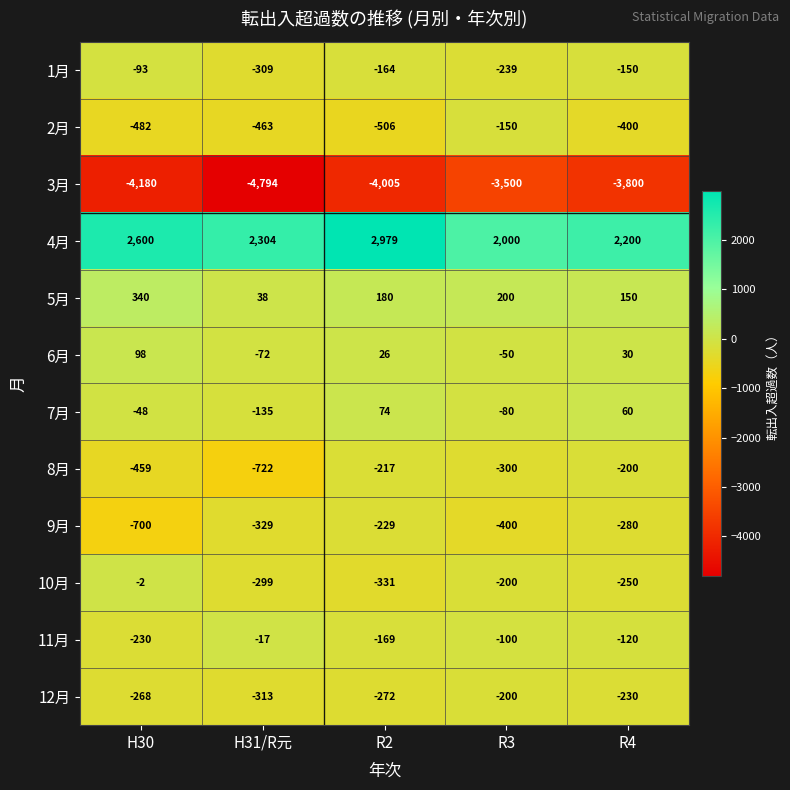

At R4, list the series in order from largest to smallest.

4月, 5月, 7月, 6月, 11月, 1月, 8月, 12月, 10月, 9月, 2月, 3月